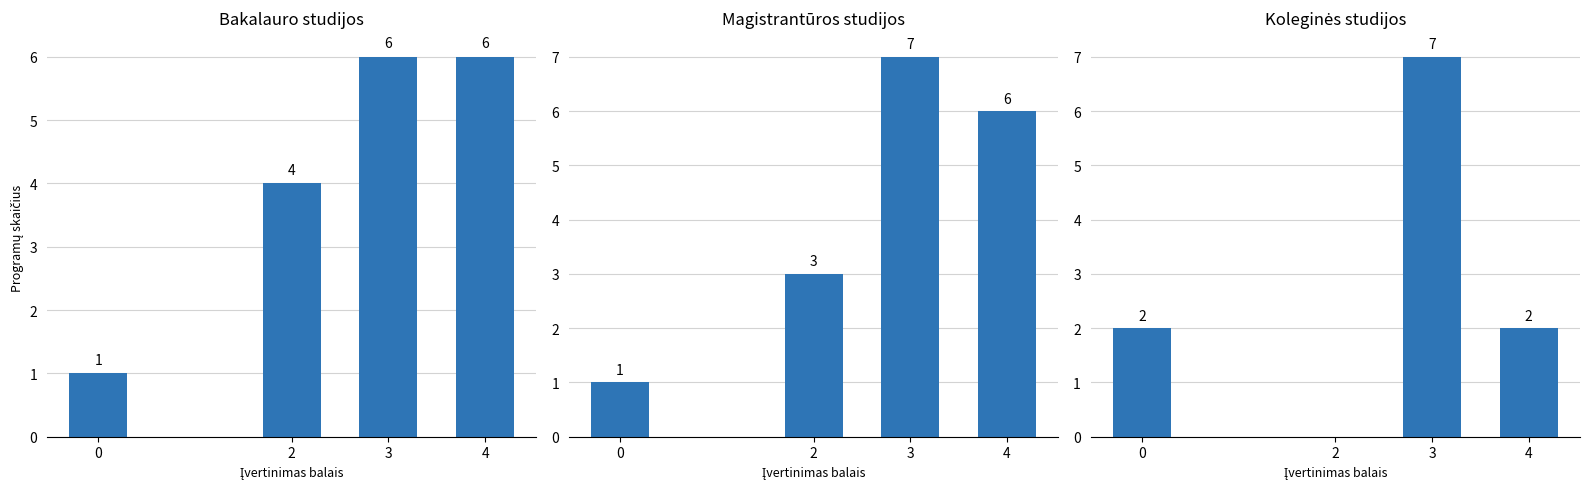

What is the total value across all series at 0?

4